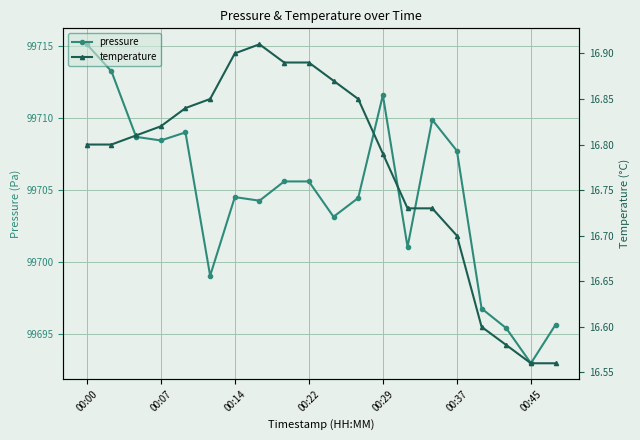

List the series in order of their peak value, highest first.

pressure, temperature